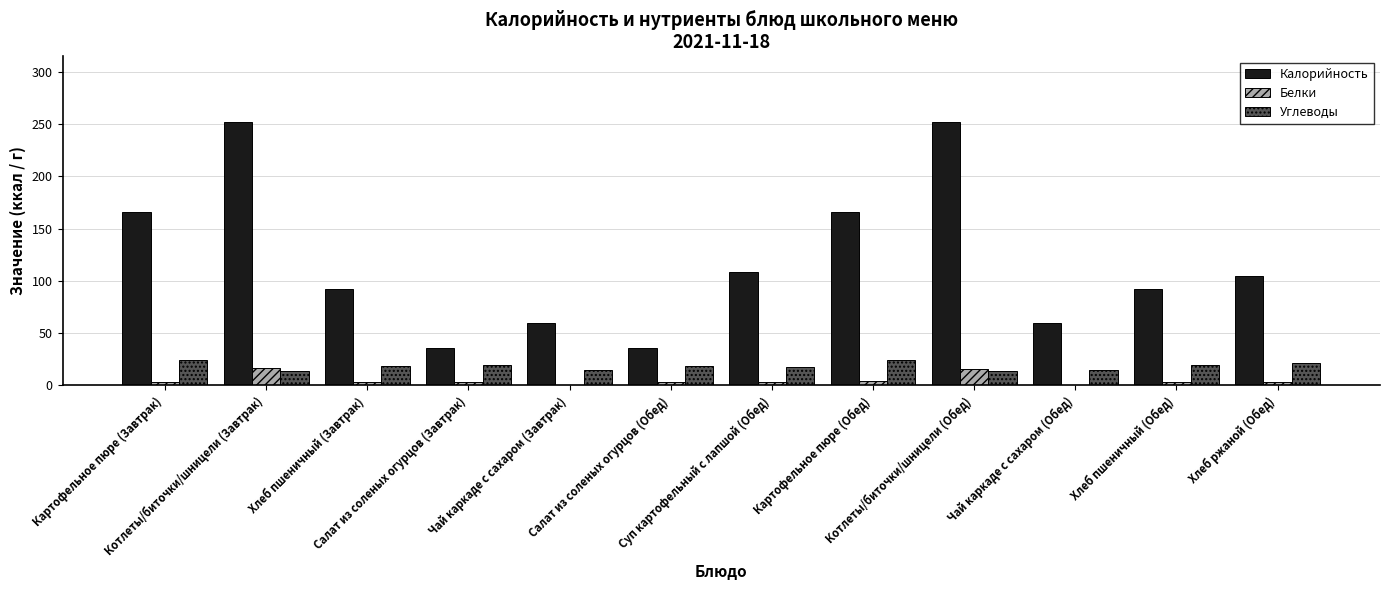

Where does the Белки series first go above 3?

Картофельное пюре (Завтрак)